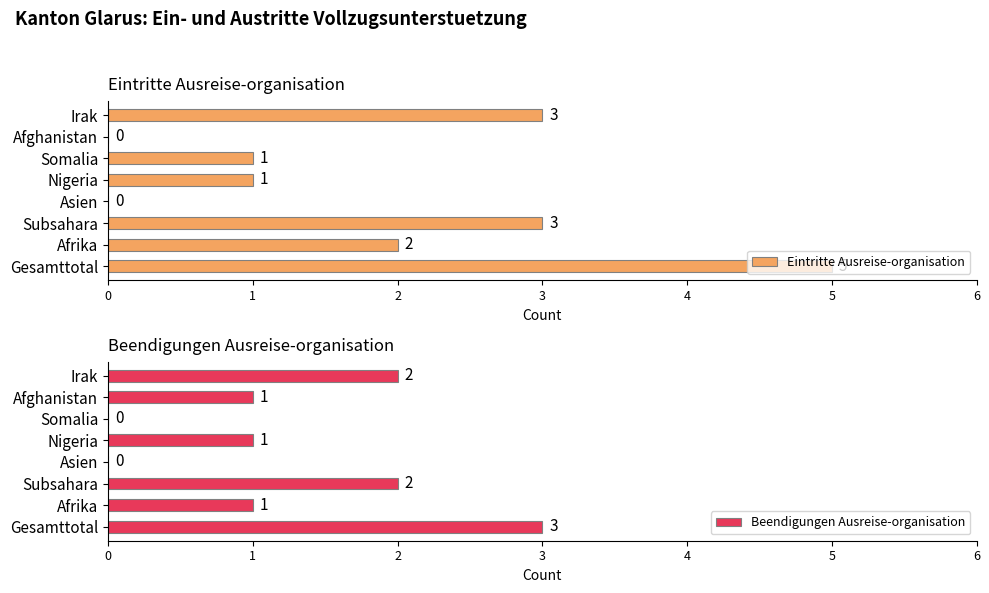

The value of Eintritte Ausreise-organisation at Afrika is 2. True or false?

True